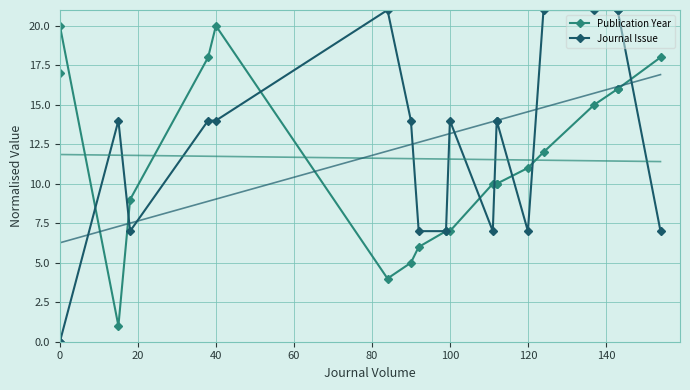

Which series has the widest spread of values?

Journal Issue